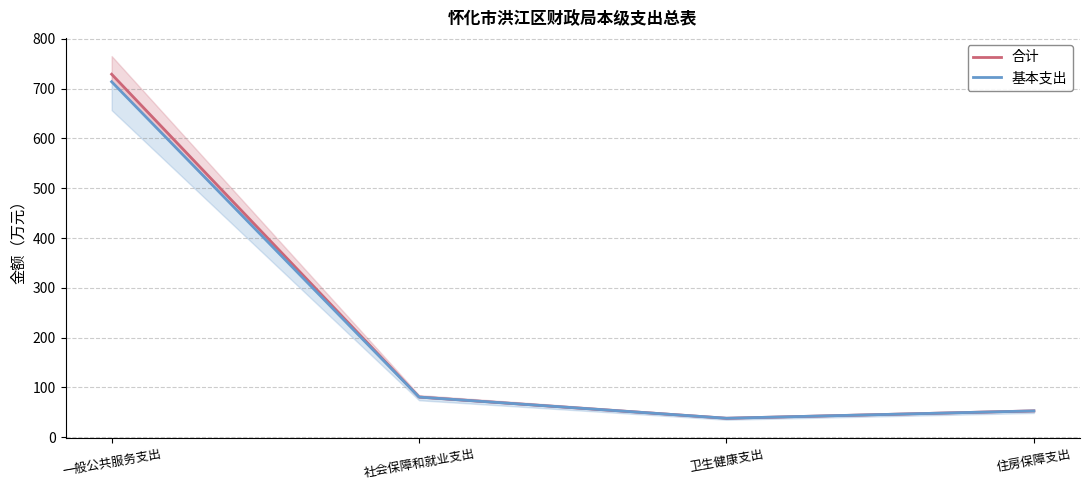

What is the value of the 合计 point at the 4th from the left?

52.7